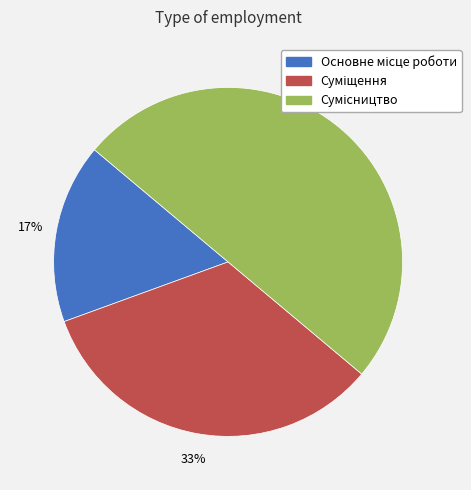

To the nearest percent, what is the difference between the largest and smallest slice percentages?

33%